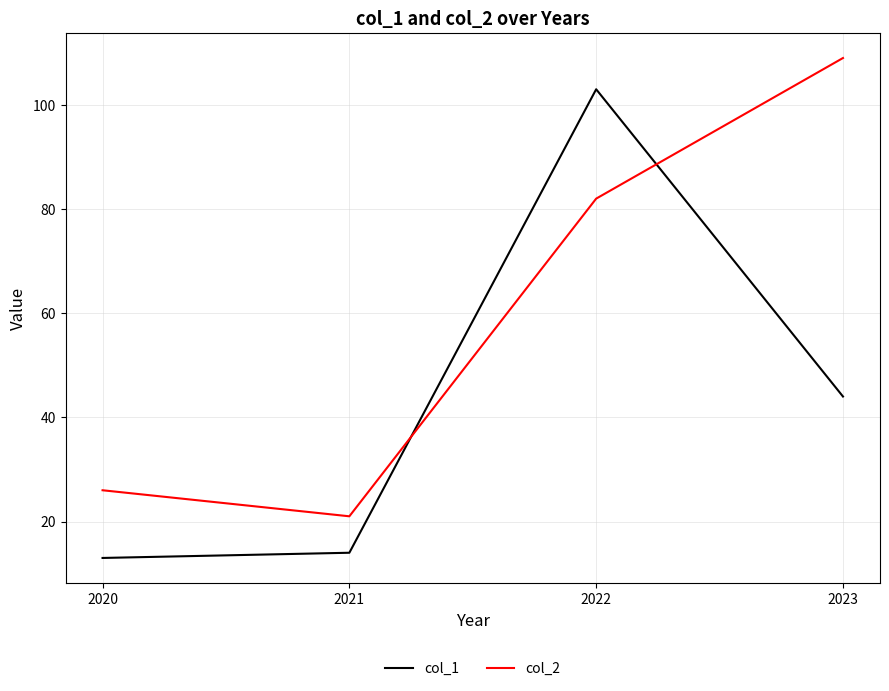

Reading left to right, transcribe all the data shown in this chart.

col_1: 2020=13	2021=14	2022=103	2023=44
col_2: 2020=26	2021=21	2022=82	2023=109